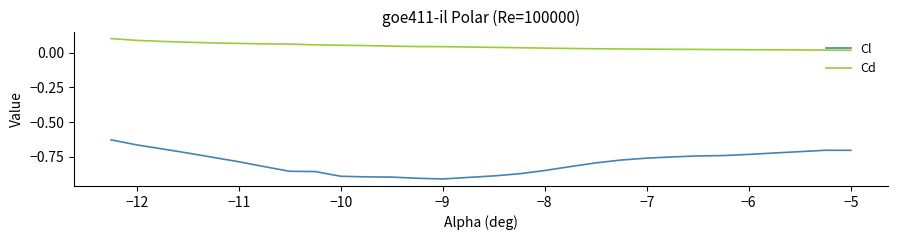

Rank the series by their maximum value, from highest to lowest.

Cd, Cl